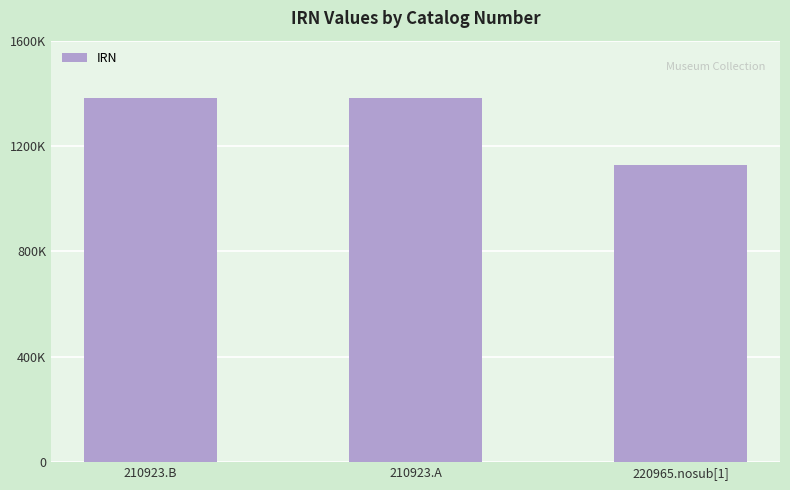

The chart shows a value of 1126911 at 220965.nosub[1]. True or false?

True